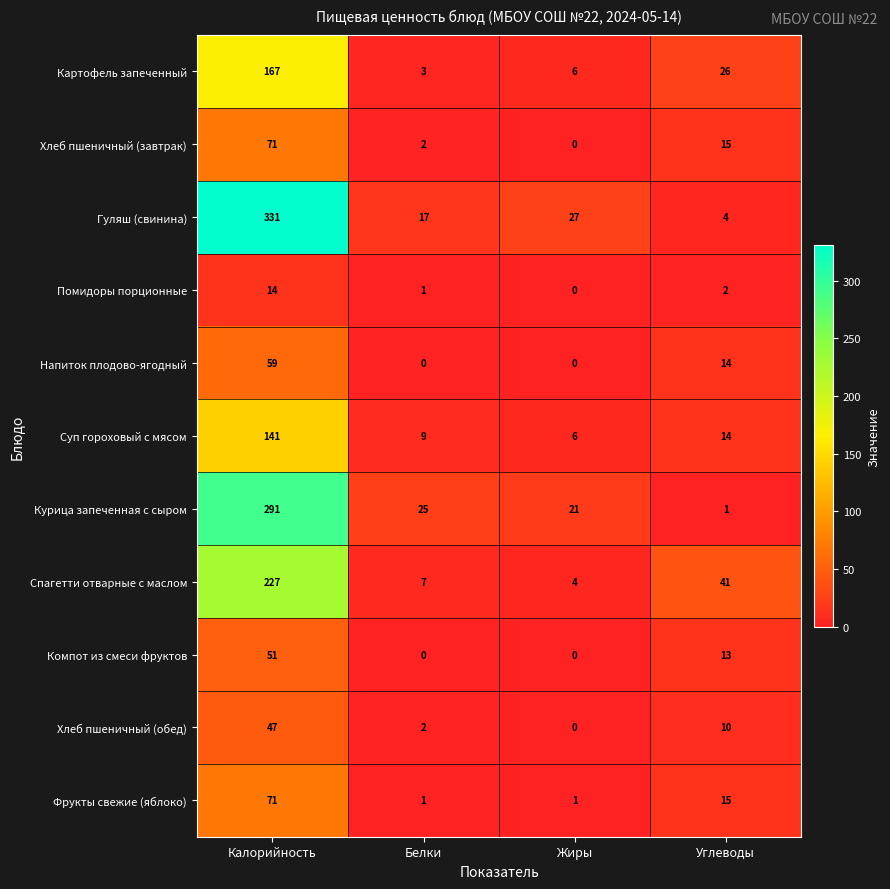

How many data points in Напиток плодово-ягодный are less than 14?

2